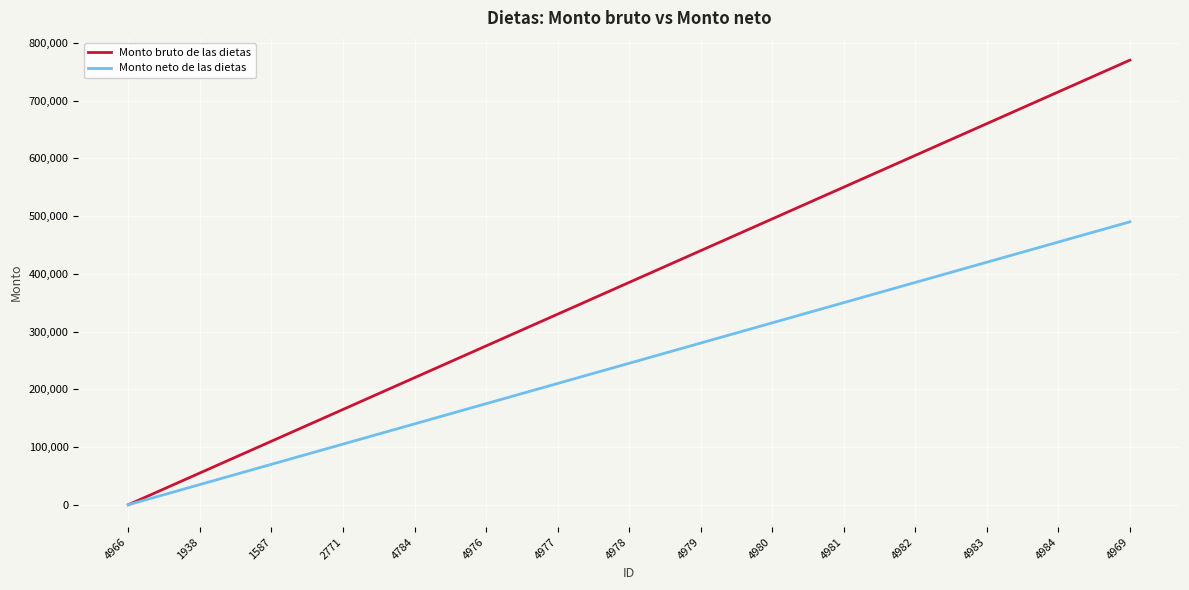

Between 2771 and 4784, which series saw the biggest shift?

Monto bruto de las dietas